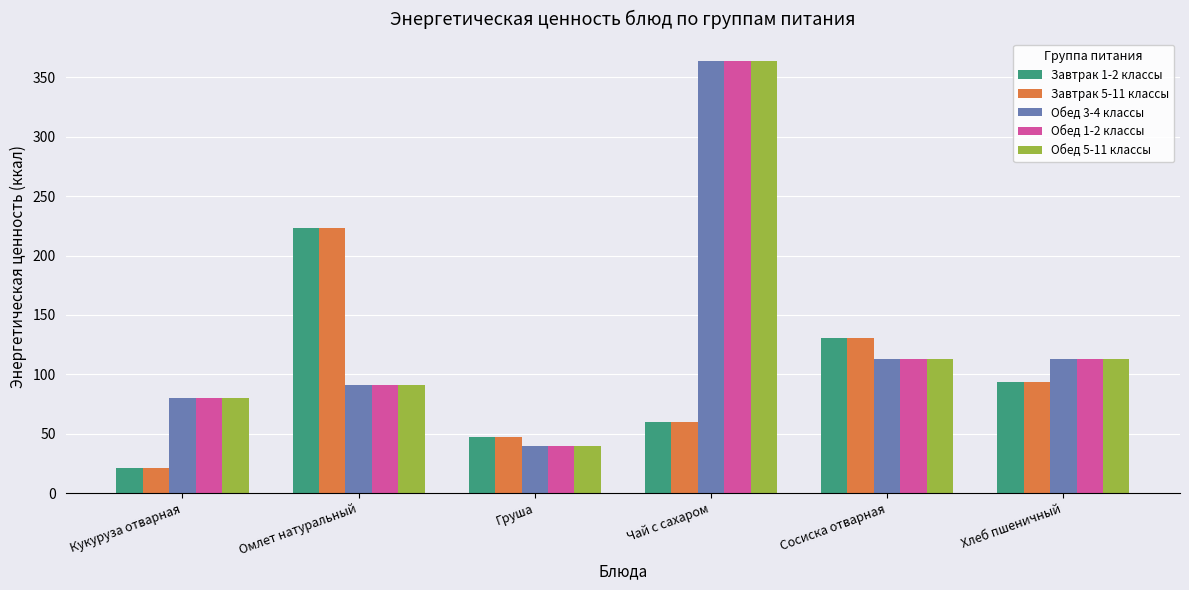

How many categories are shown in the chart?

6